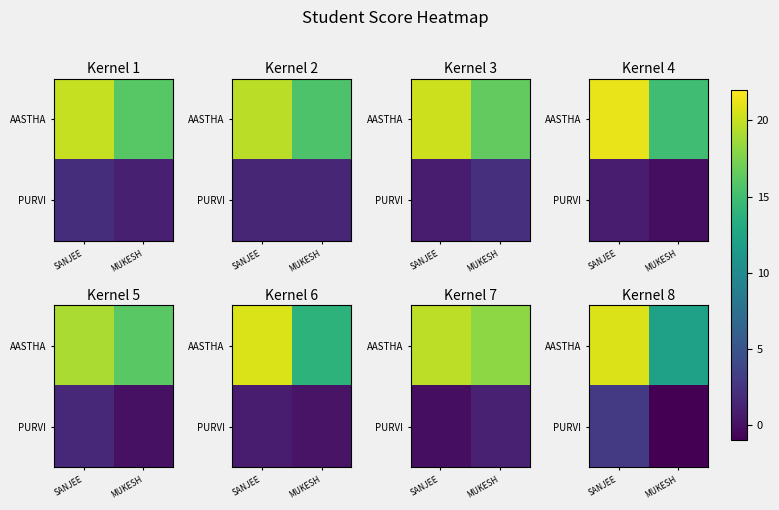

Between MUKESH and SANJEE, which is larger?

SANJEE